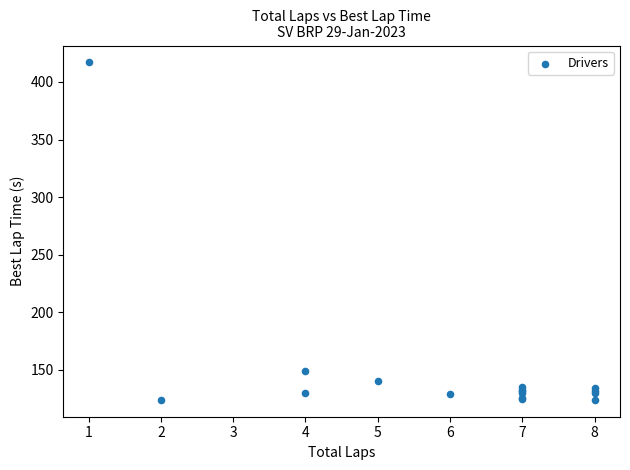

What Y value in the scatter plot is closest to 270?

149.2